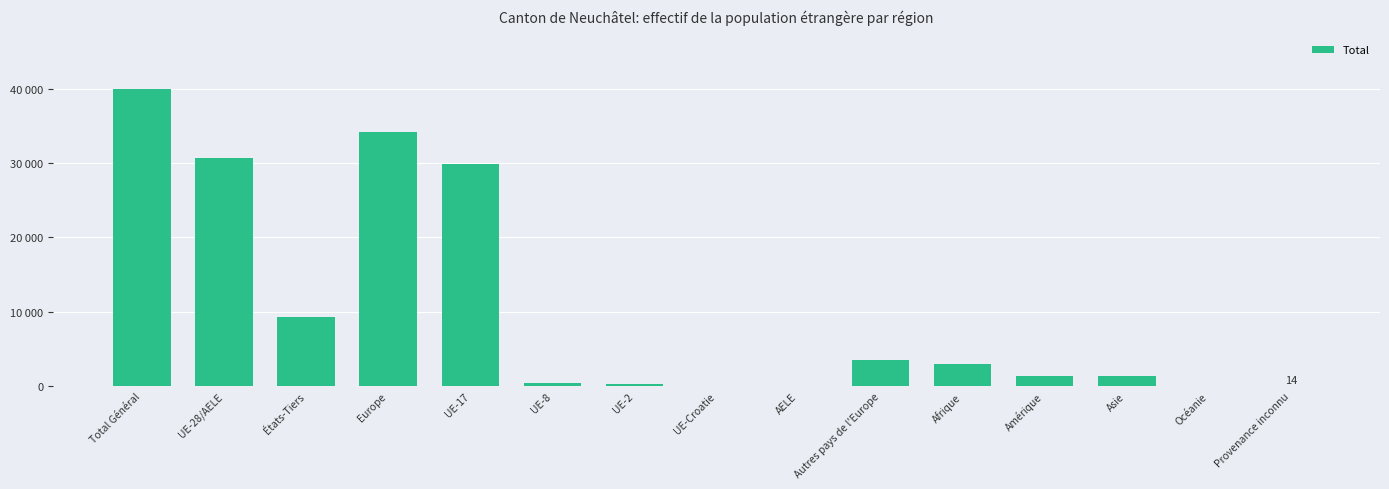

Rank the categories by value from highest to lowest.

Total Général, Europe, UE-28/AELE, UE-17, États-Tiers, Autres pays de l'Europe, Afrique, Asie, Amérique, UE-8, UE-2, UE-Croatie, AELE, Océanie, Provenance inconnu